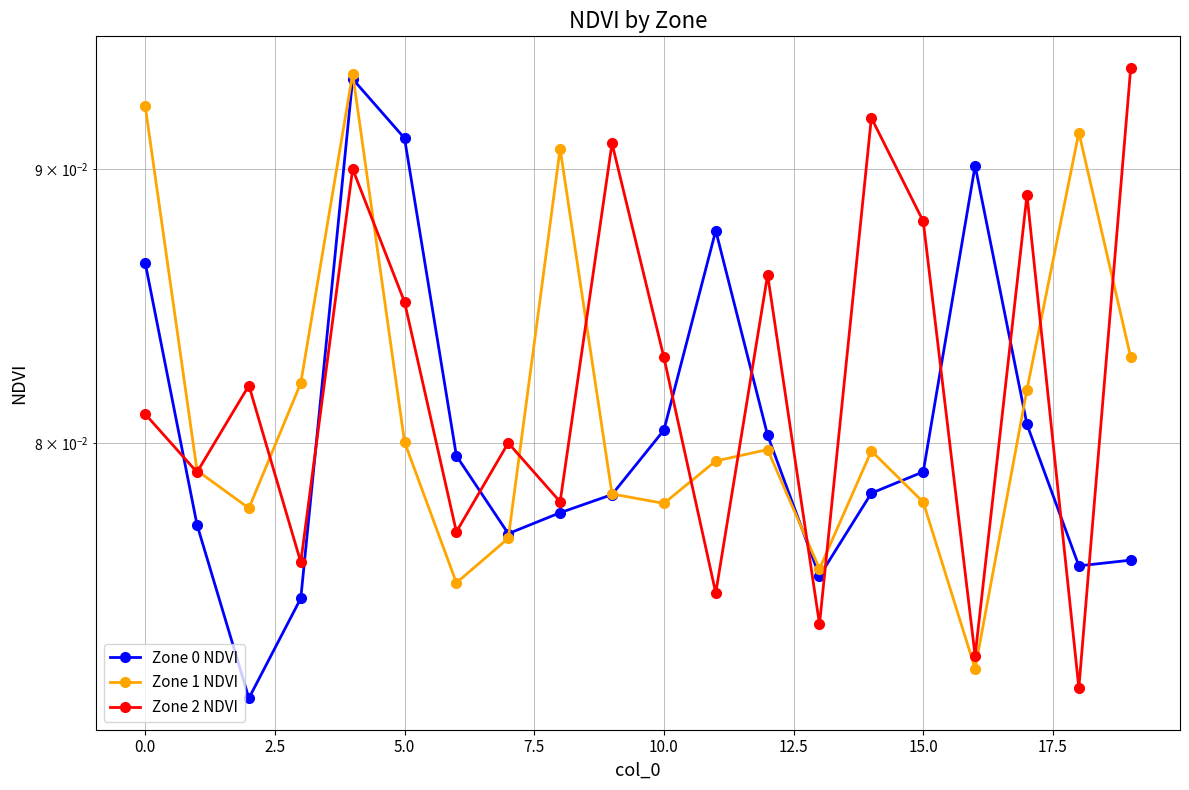

What are all the series names shown in the legend?

Zone 0 NDVI, Zone 1 NDVI, Zone 2 NDVI